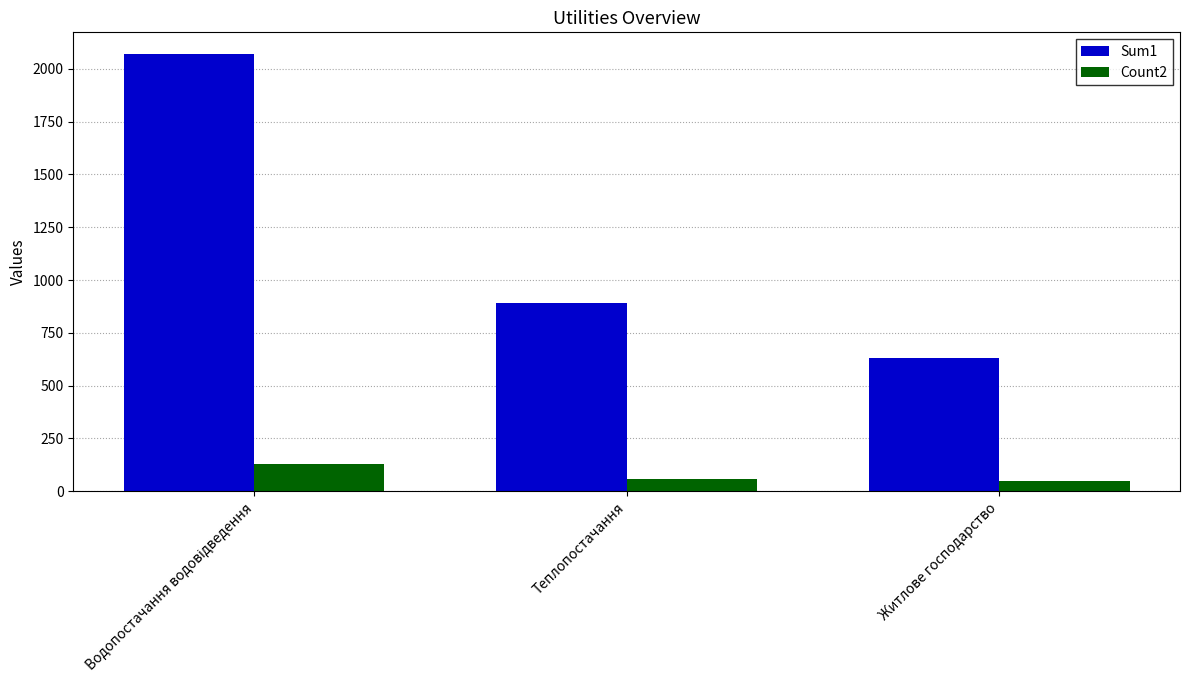

What is the maximum value shown in the chart?

2069.1